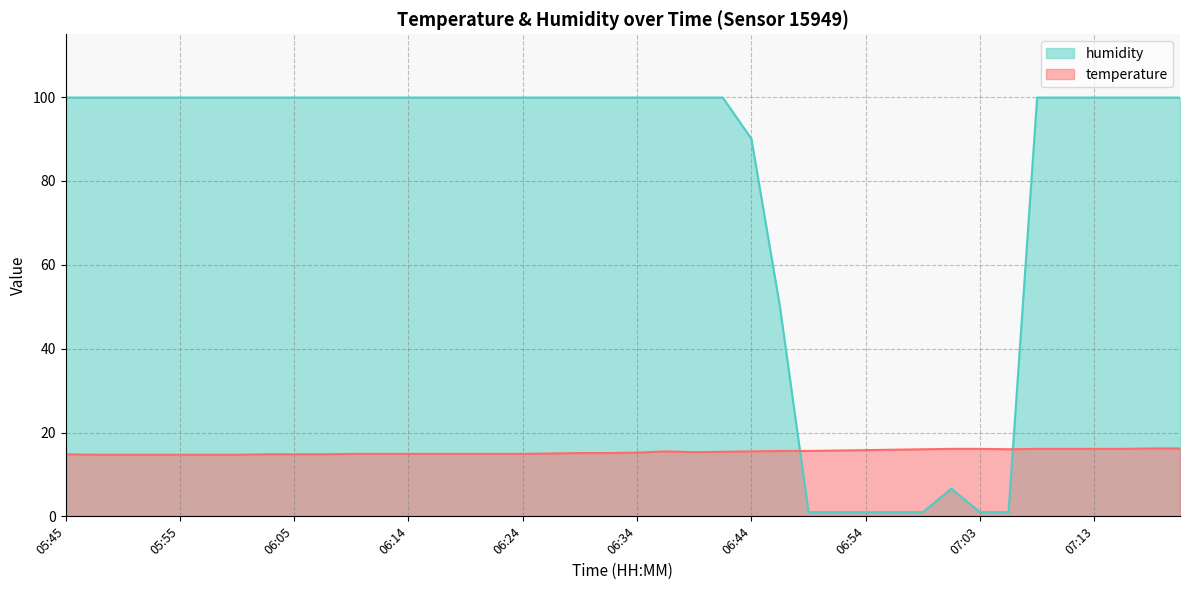

Where do temperature and humidity first cross each other?

06:46 and 06:49